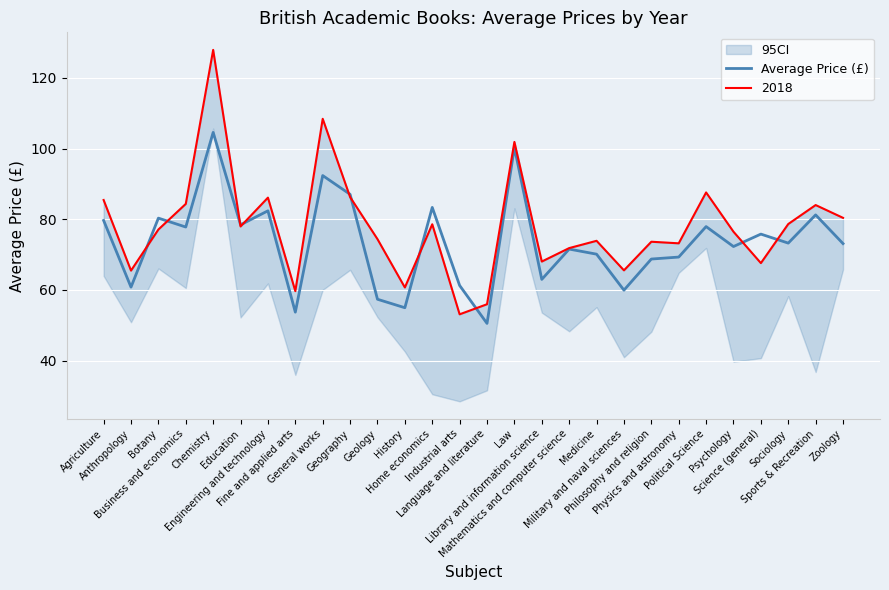

What is the label of the 21st point from the right?

Fine and applied arts